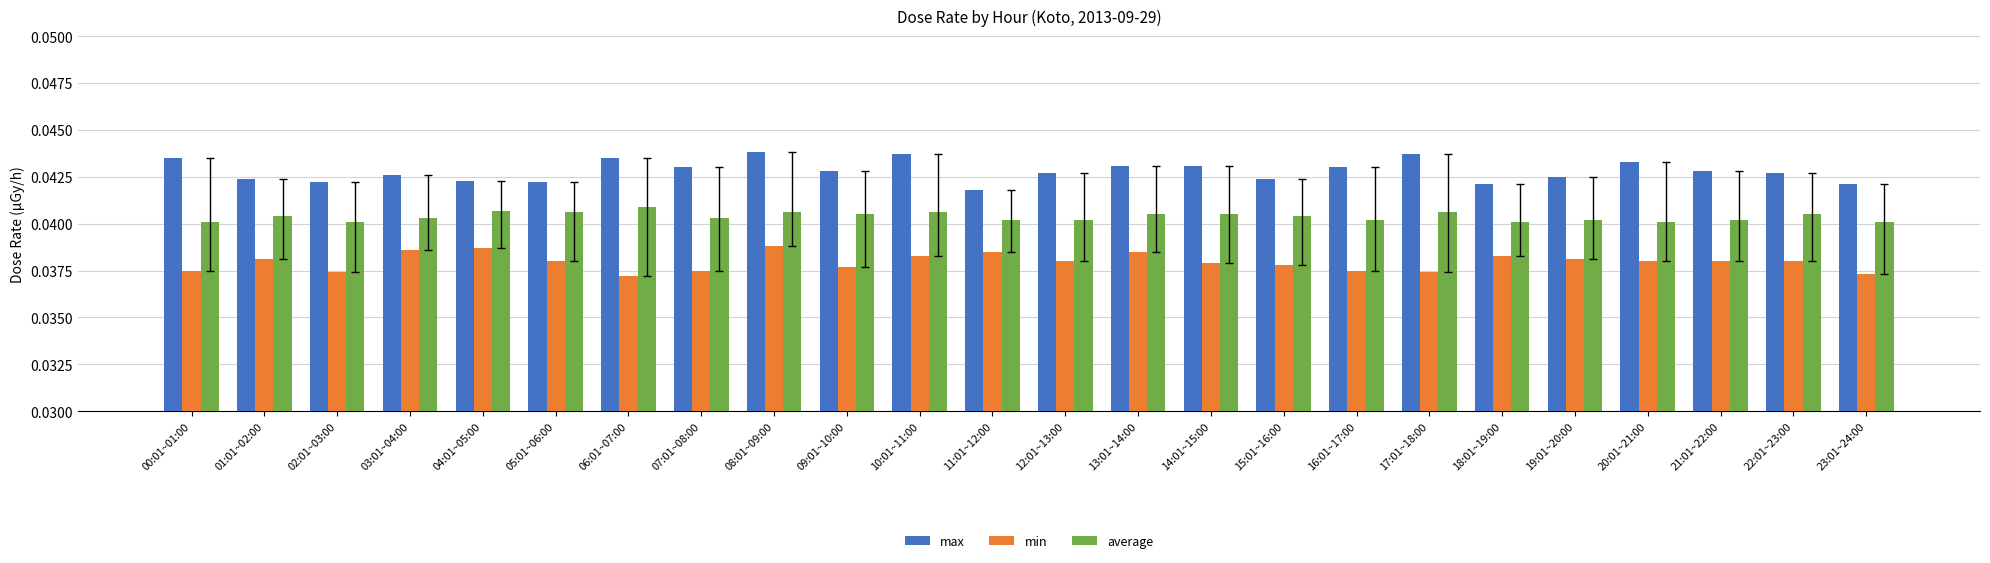

Is the value of min at 16:01~17:00 greater than the value of average at 20:01~21:00?

No